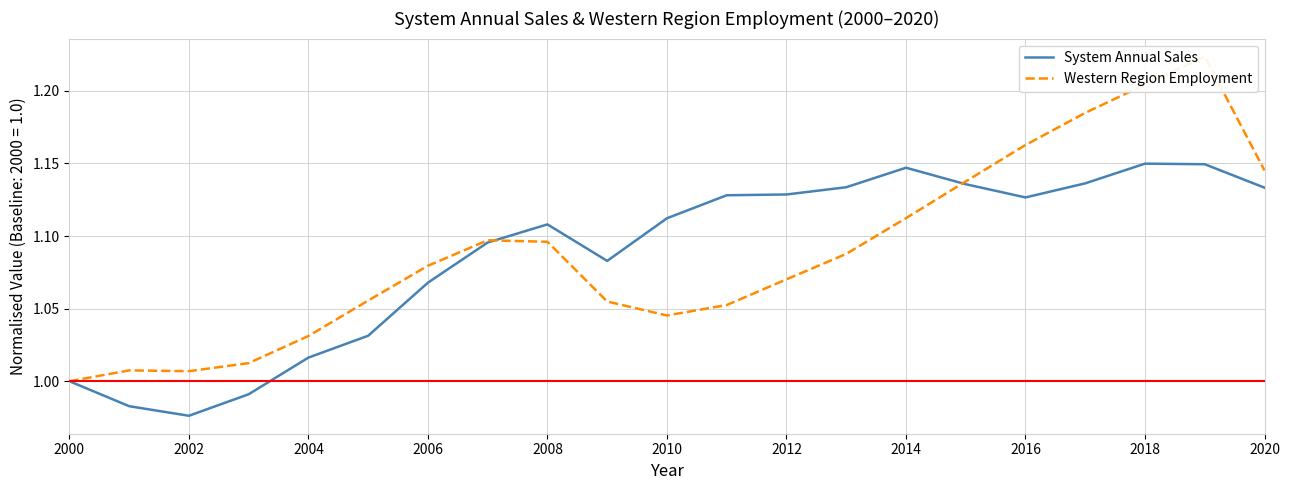

True or false: System Annual Sales has a value of 1.0 at 2000.

True